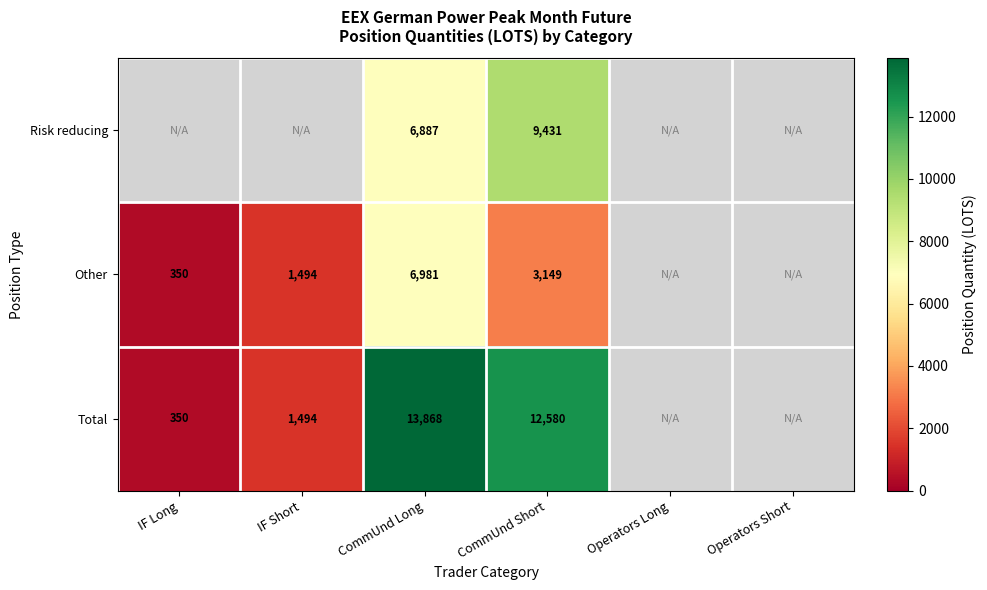

Which category has the lowest value in the Other series?

IF Long